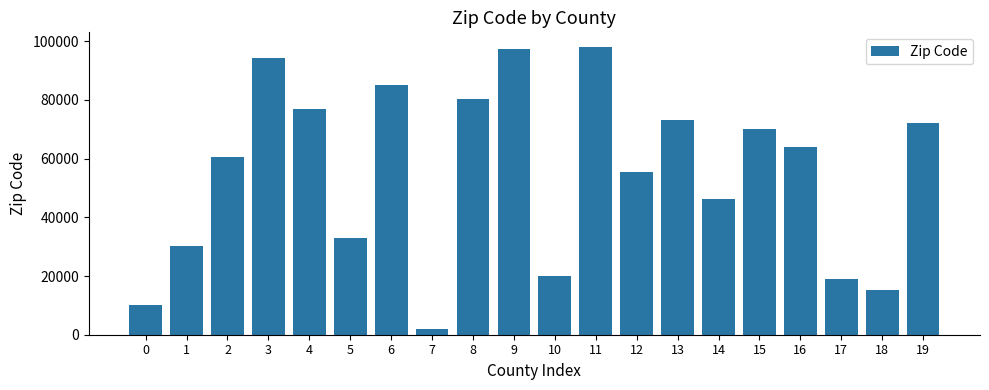

Which label corresponds to the smallest value in the chart?

7